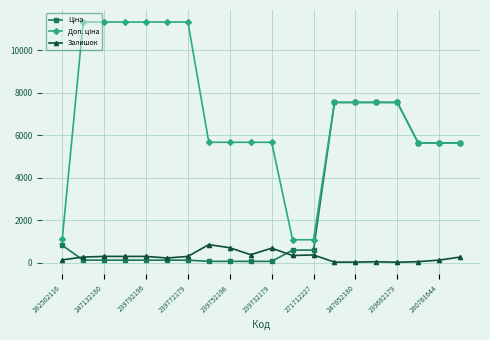

At how many categories does at least one series exceed 10666?

6